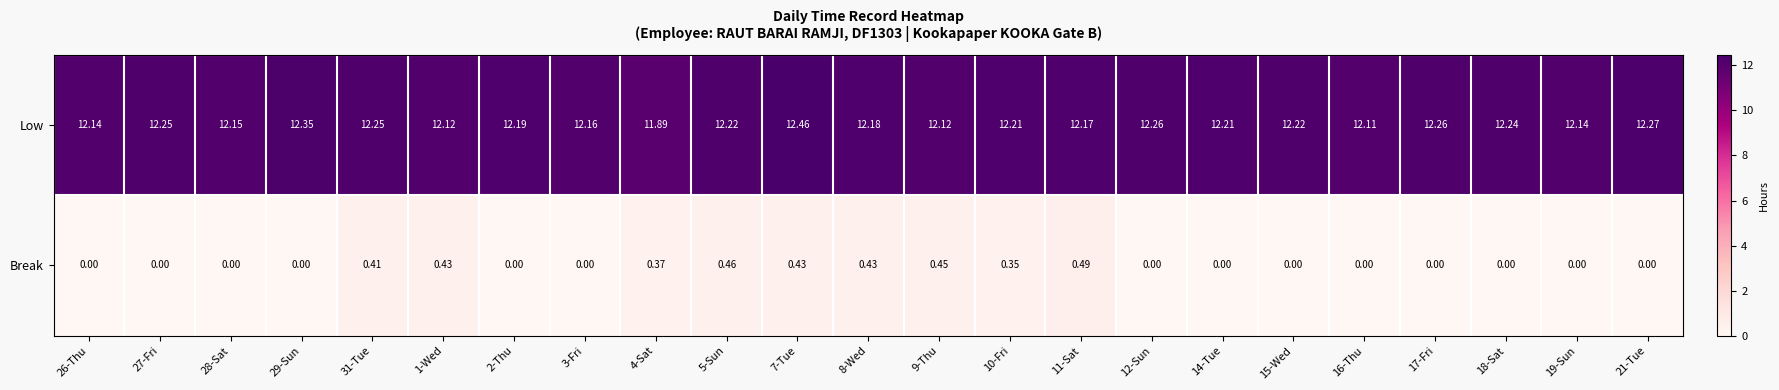

Which series has the largest range (max minus min)?

Low